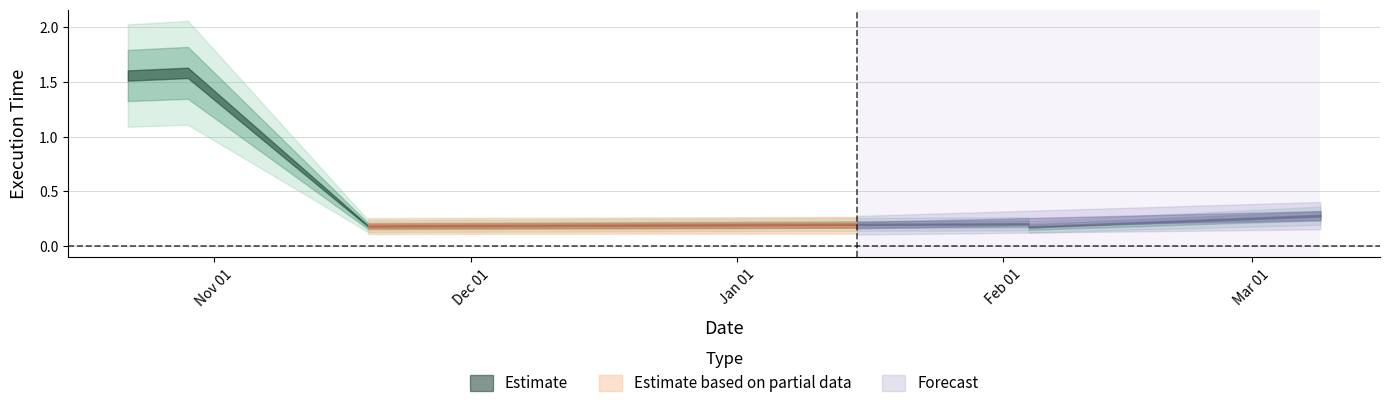

What is the maximum value shown in the chart?

1.6